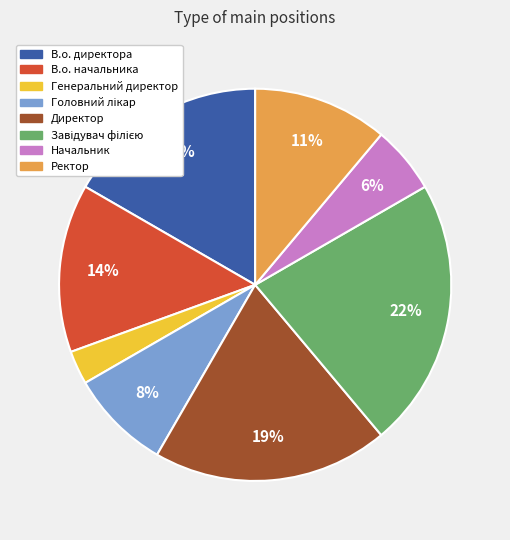

Which category has the smallest portion of the pie?

Генеральний директор